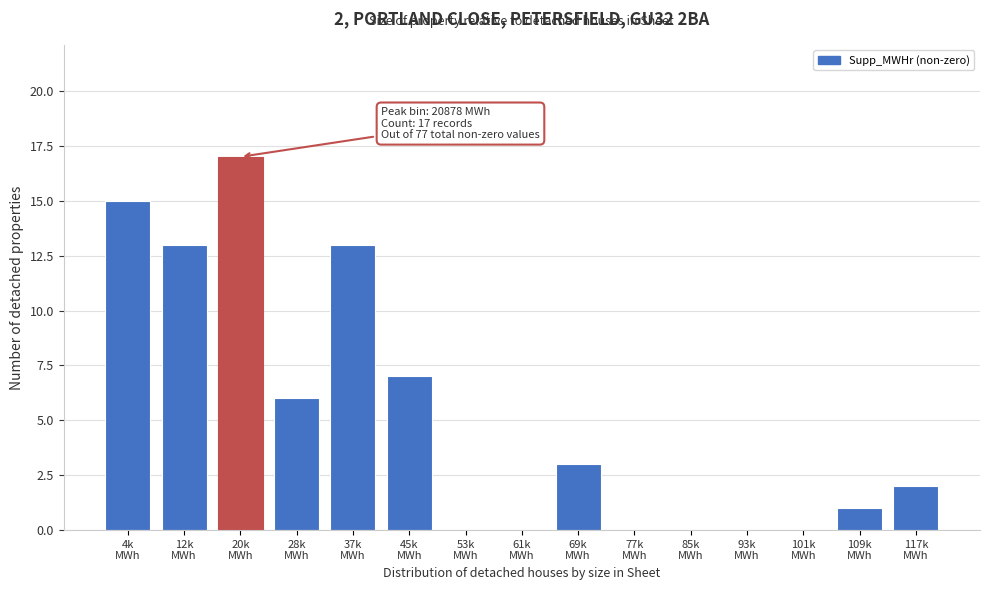

What is the maximum value shown in the chart?

17